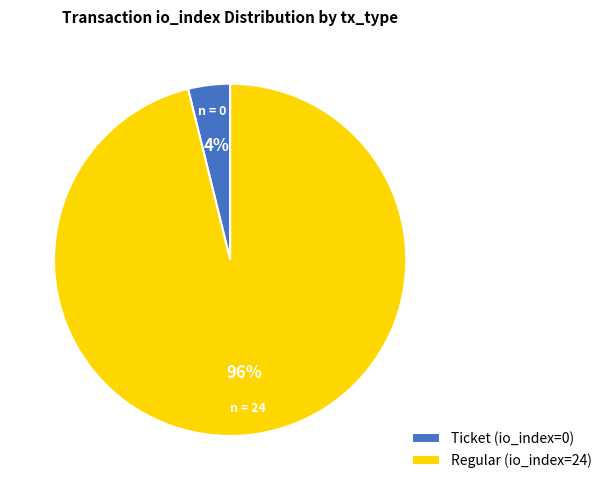

What is the smallest slice in the pie chart?

Ticket (io_index=0)